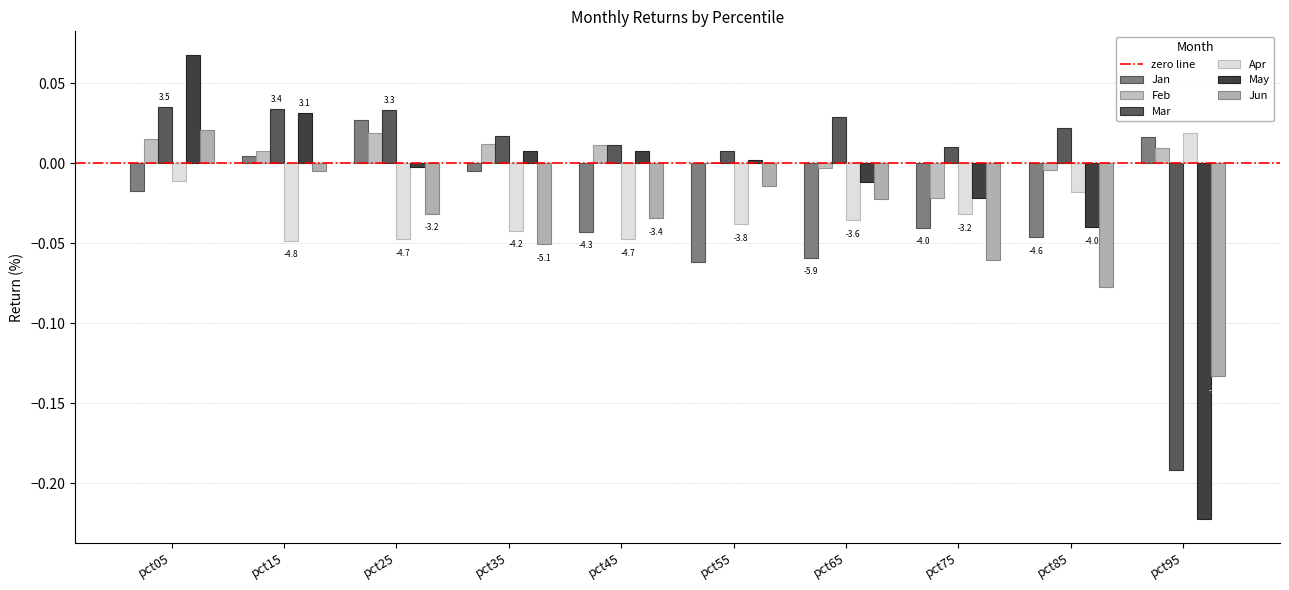

At which category is the sum across all series the highest?

pct05